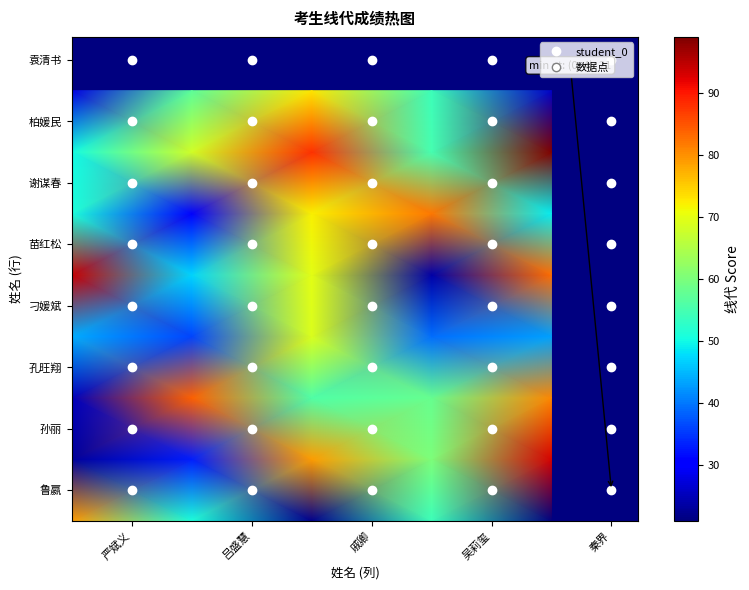

Count the number of data series in this chart.

8